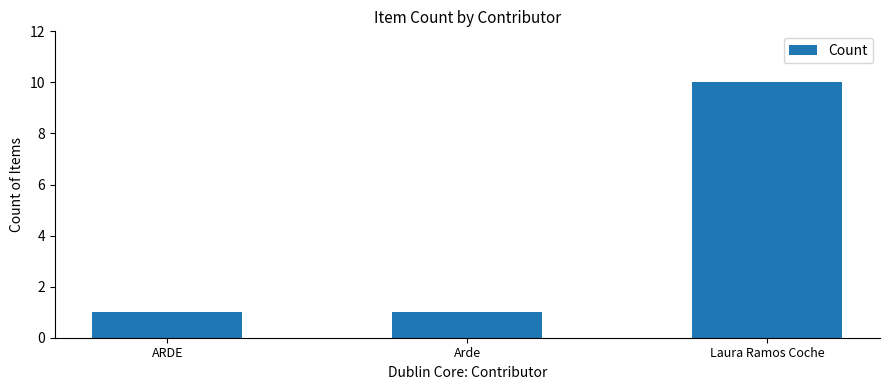

What is the maximum value shown in the chart?

10